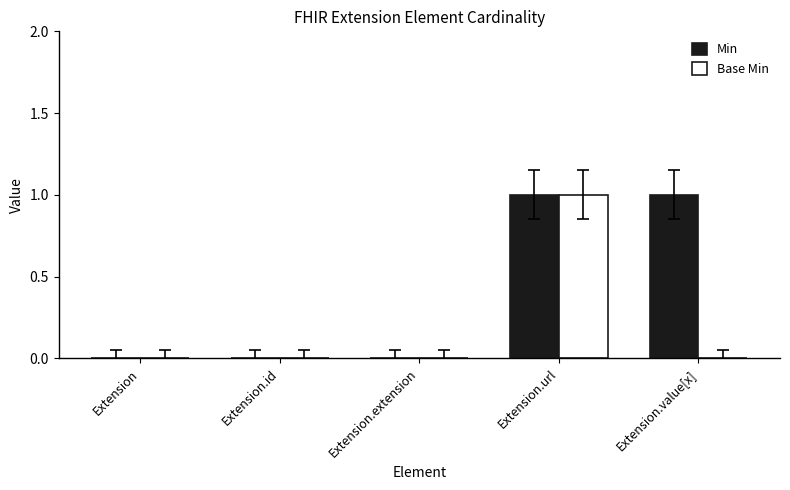

At which category is the sum across all series the highest?

Extension.url